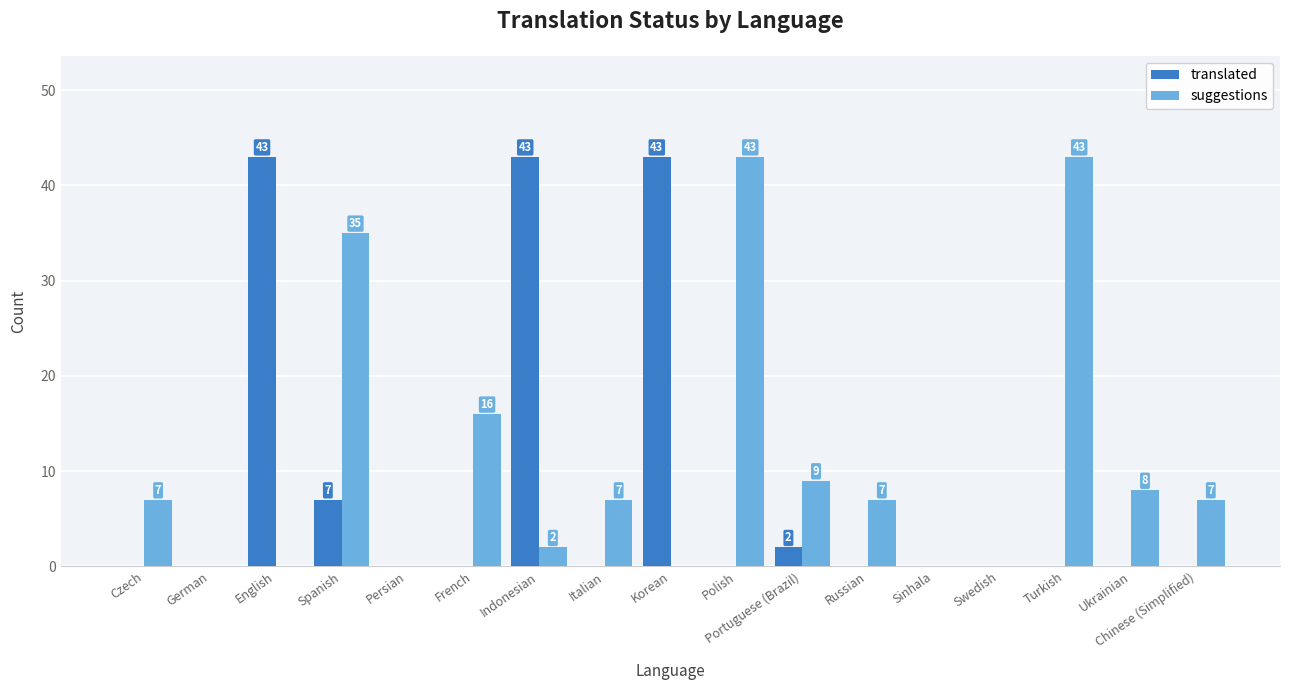

Reading right to left, what are all the values shown in this chart?

translated: Chinese (Simplified)=0	Ukrainian=0	Turkish=0	Swedish=0	Sinhala=0	Russian=0	Portuguese (Brazil)=2	Polish=0	Korean=43	Italian=0	Indonesian=43	French=0	Persian=0	Spanish=7	English=43	German=0	Czech=0
suggestions: Chinese (Simplified)=7	Ukrainian=8	Turkish=43	Swedish=0	Sinhala=0	Russian=7	Portuguese (Brazil)=9	Polish=43	Korean=0	Italian=7	Indonesian=2	French=16	Persian=0	Spanish=35	English=0	German=0	Czech=7